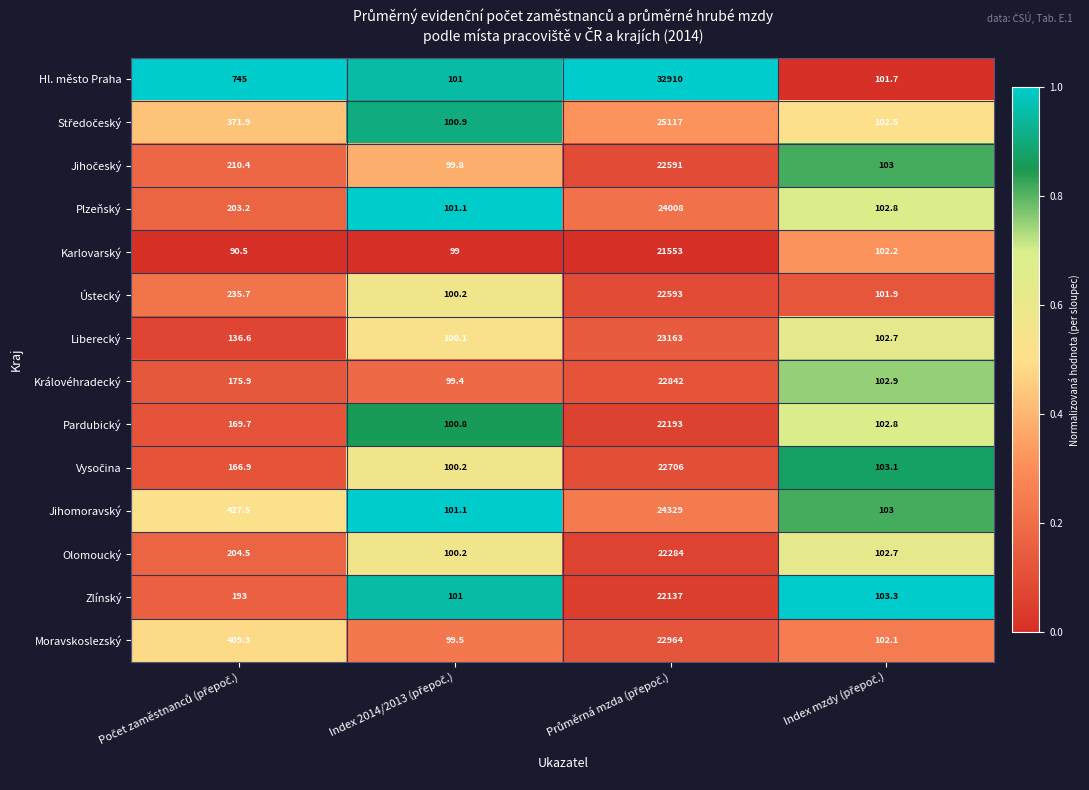

What is the sum of all Liberecký values?

23502.4